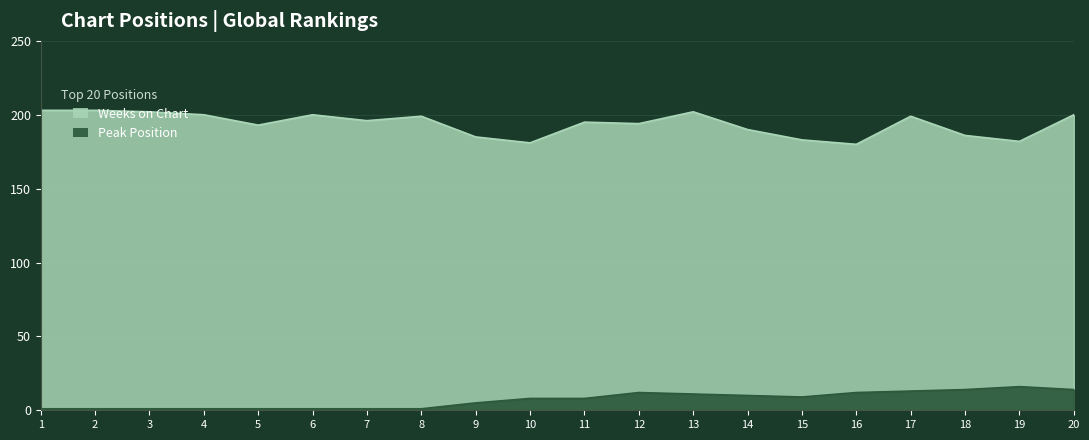

What is the value of the Peak Position point at the 3rd from the left?

1